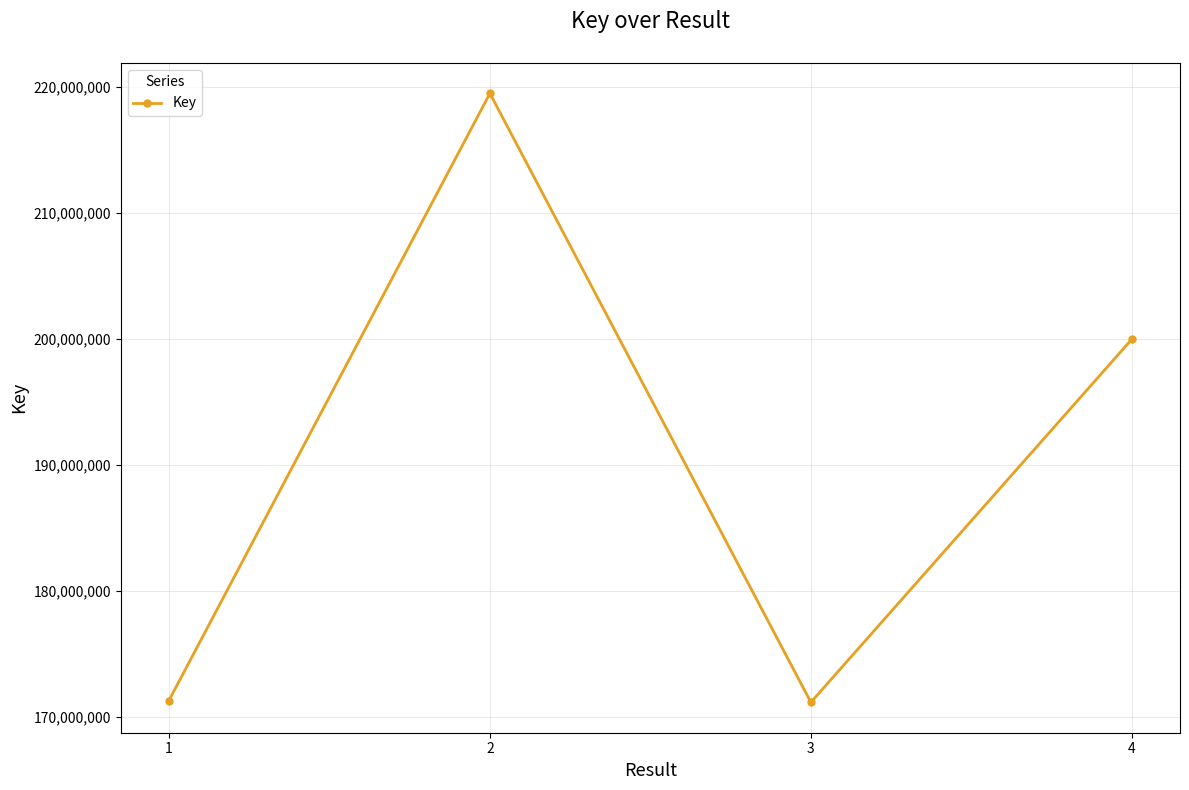

How many points are lower than both their immediate neighbors (excluding endpoints)?

1